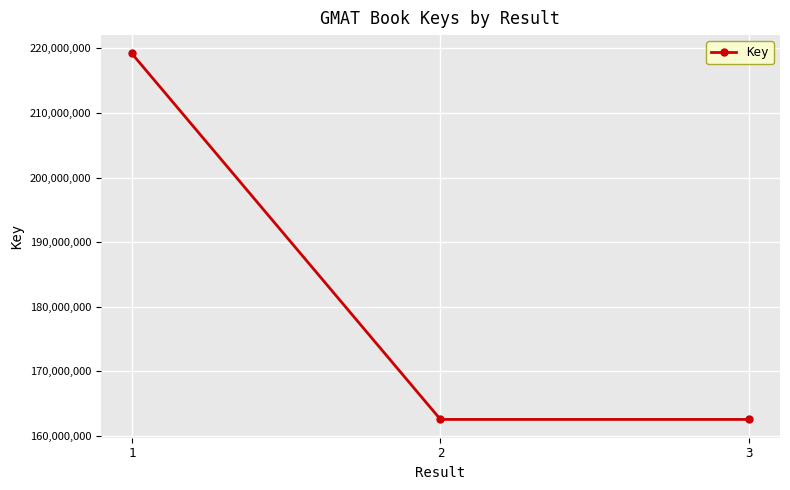

Between 1 and 2, which is larger?

1